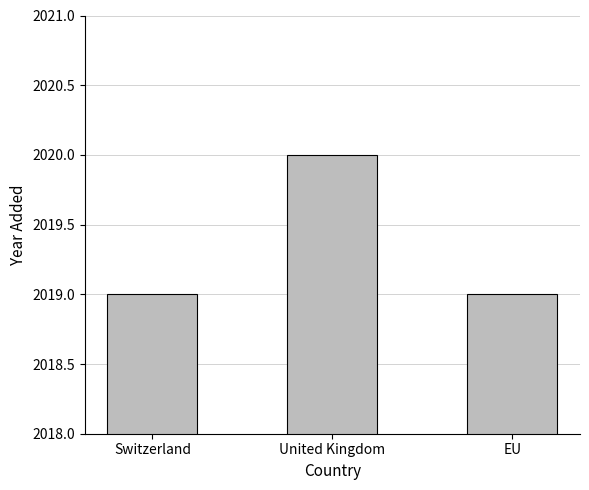

Reading left to right, what are all the values shown in this chart?

Switzerland=2019	United Kingdom=2020	EU=2019